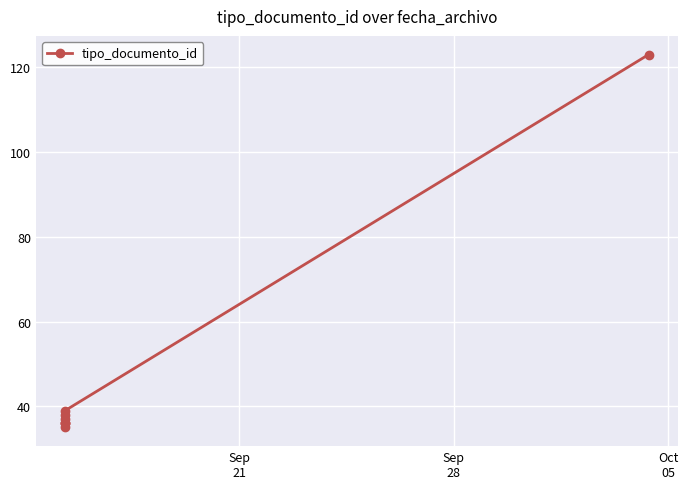

What is the value of the 4th point from the left?

36